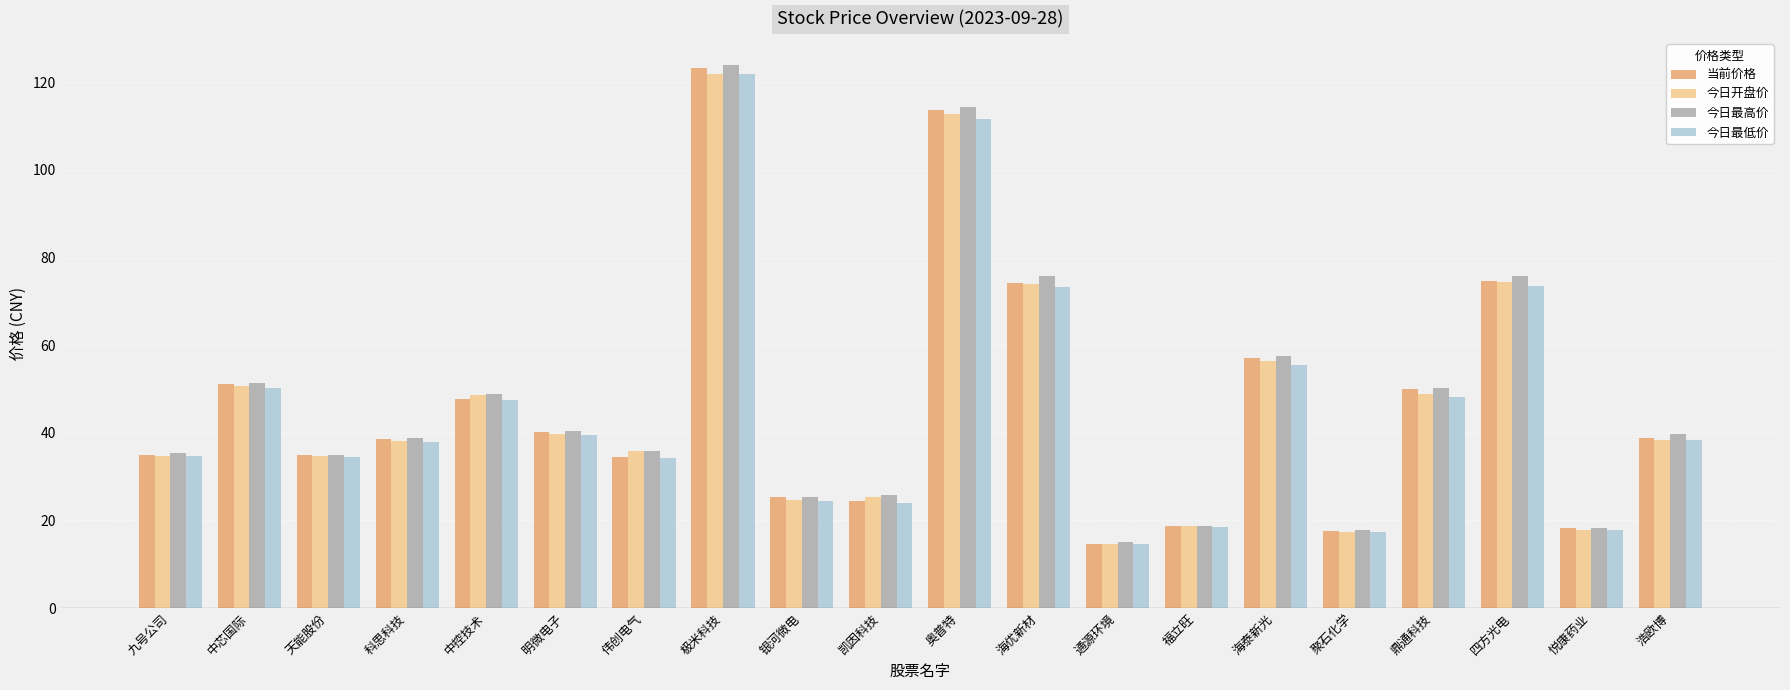

Is the value of 今日最低价 at 中控技术 greater than the value of 今日最高价 at 四方光电?

No